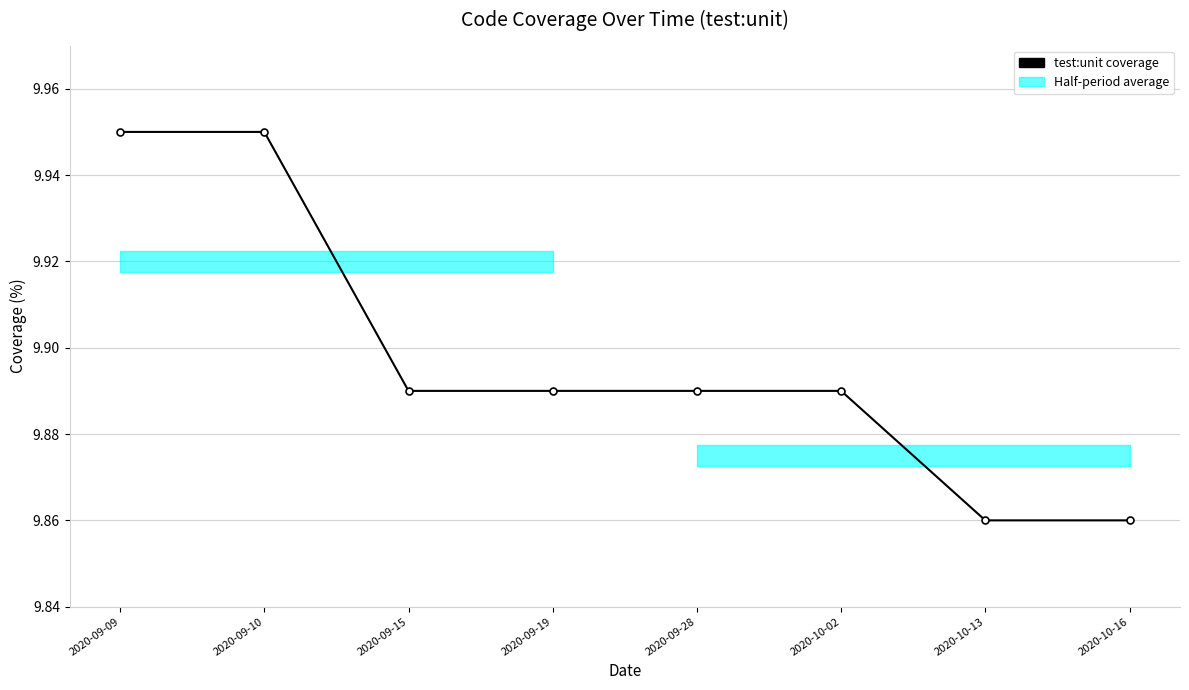

Between 2020-09-19 and 2020-09-28, which is larger?

2020-09-19